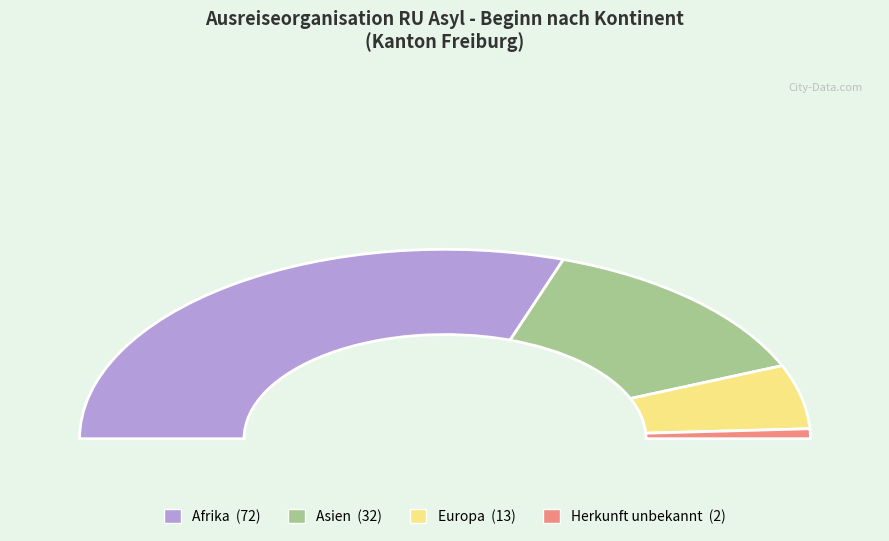

What portion of the pie excludes Afrika?

39.5%